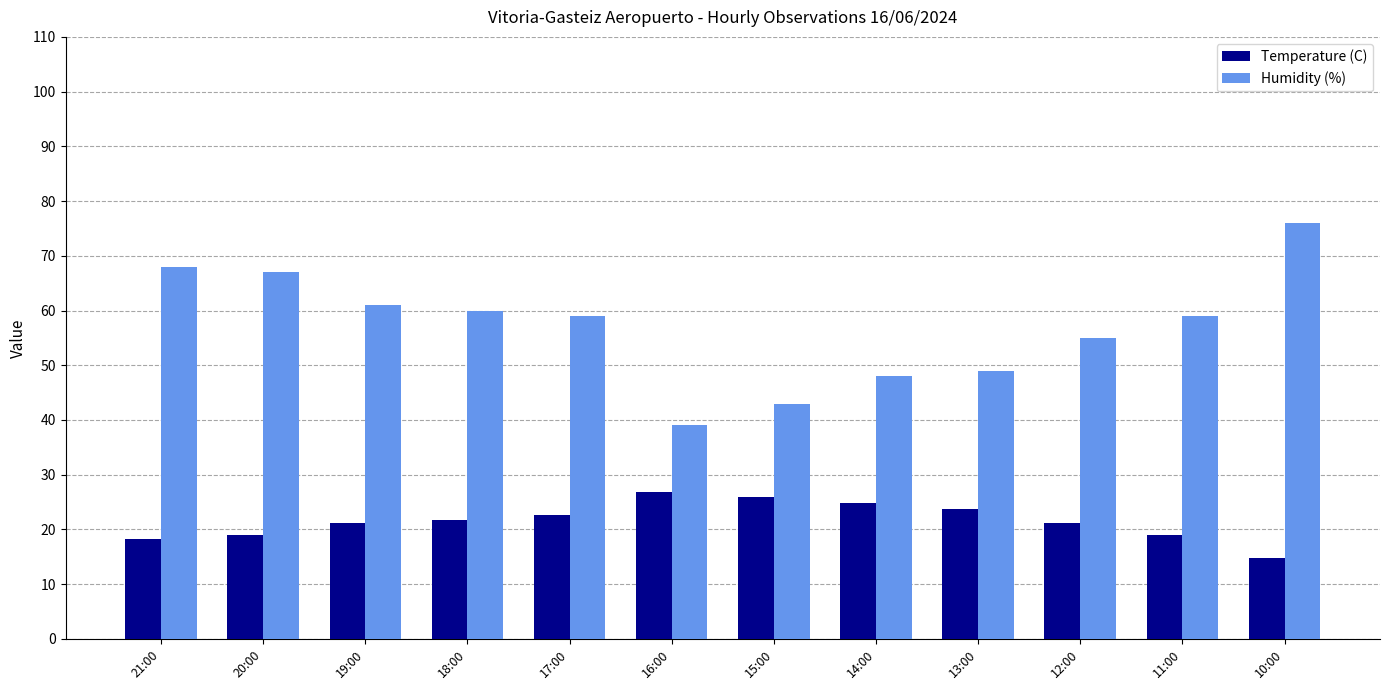

Which category has the lowest value across all series?

10:00